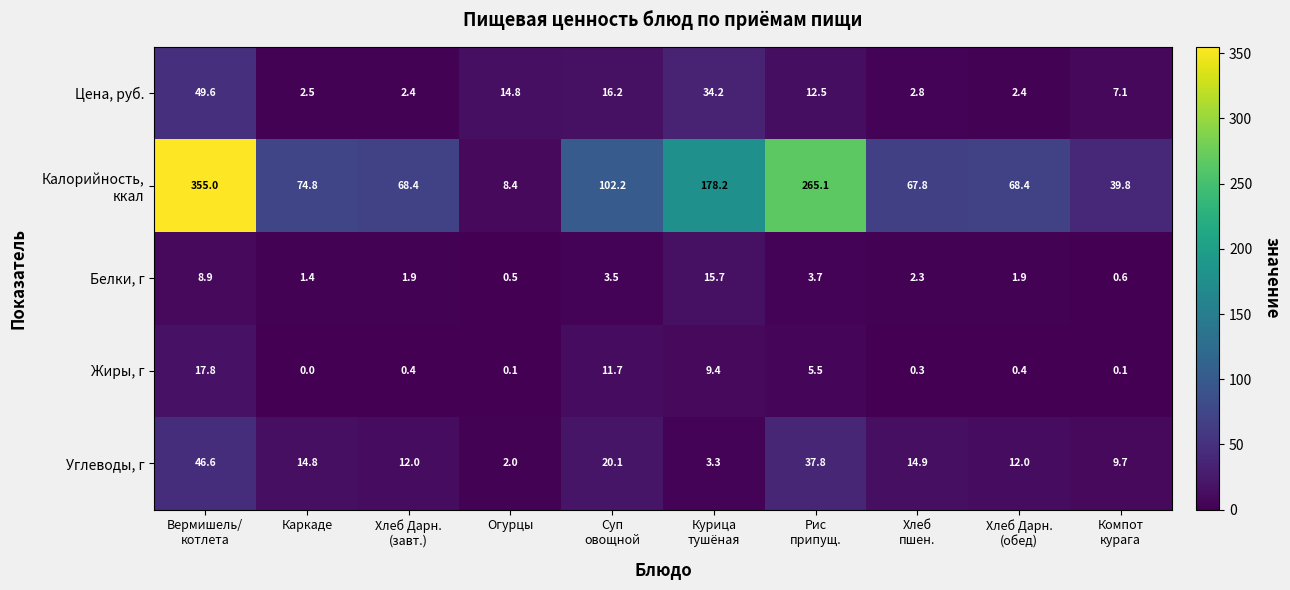

At which category is the sum across all series the highest?

Вермишель/
котлета